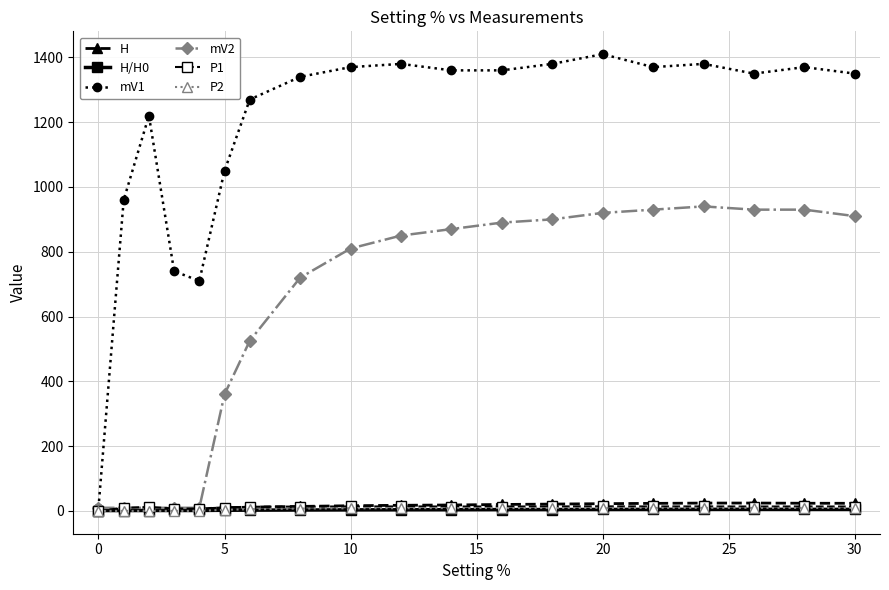

Which series has the largest range (max minus min)?

mV1